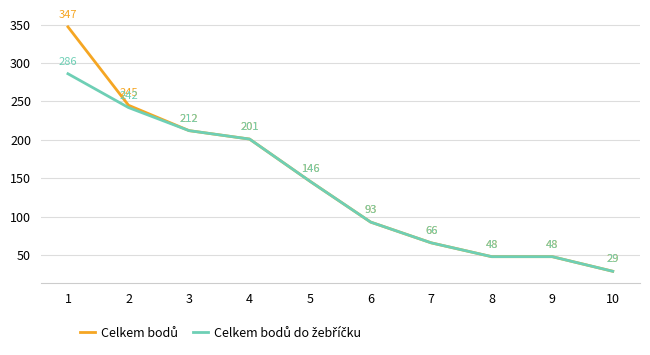

What is the total value across all series at 9?

96